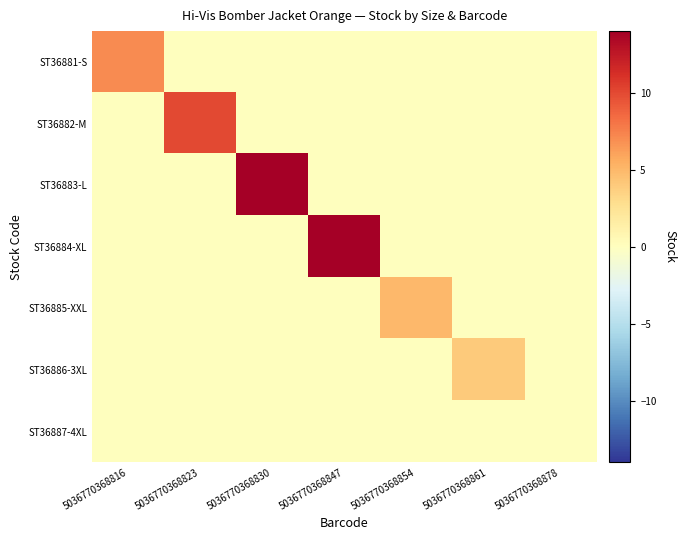

How many data points does each series have?

7